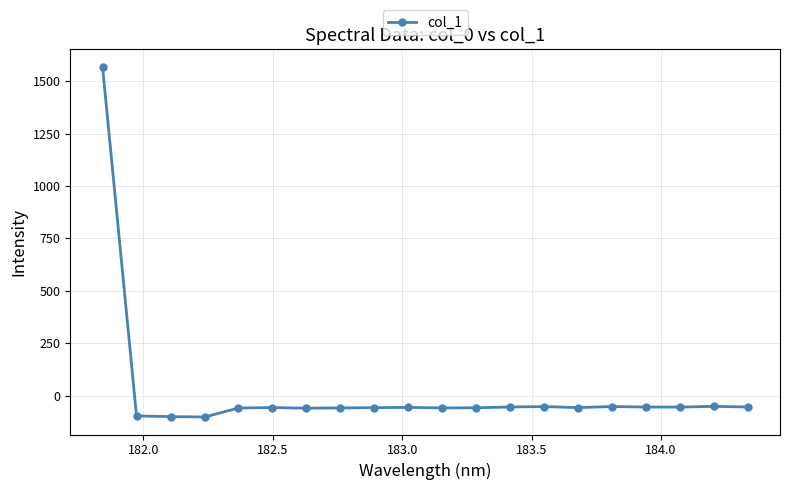

What is the value of the 3rd point from the left?

-100.7